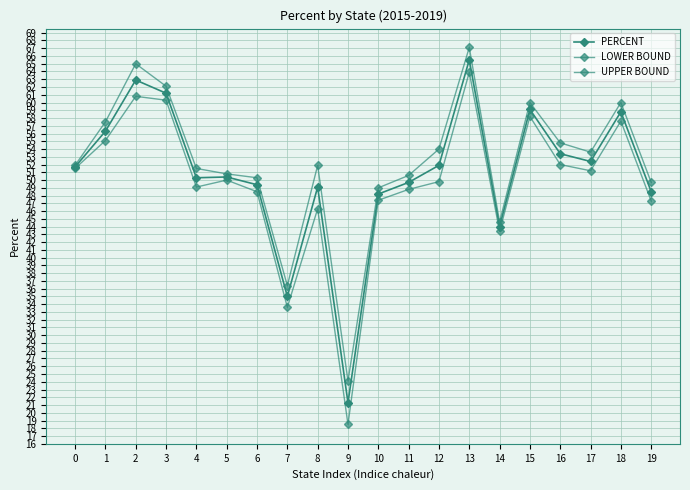

How many values in the PERCENT series are below 51?

10